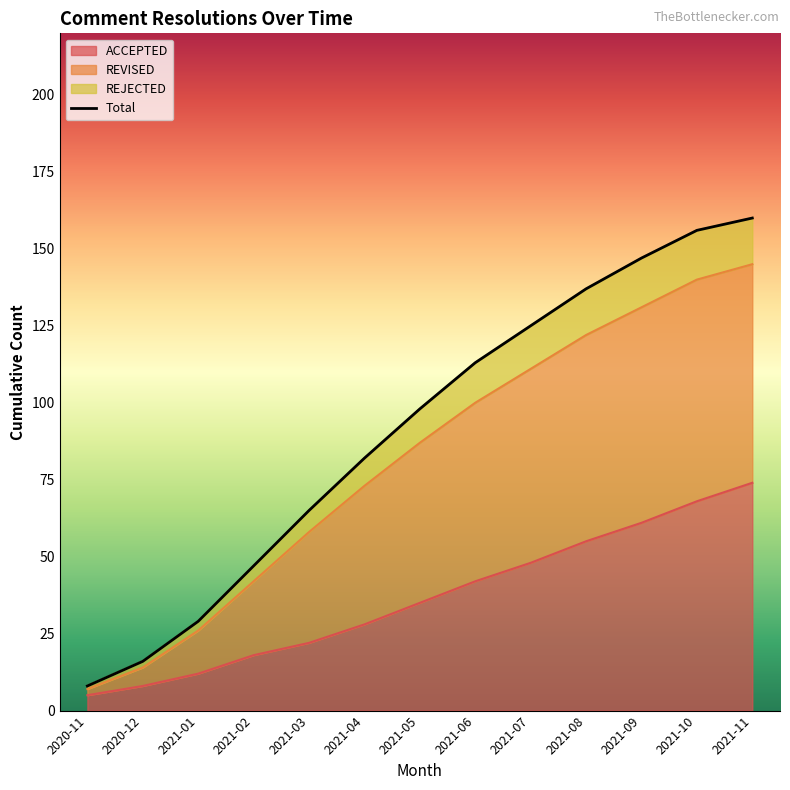

What is the ratio of the value at 2021-02 to the value at 2021-08?

0.3